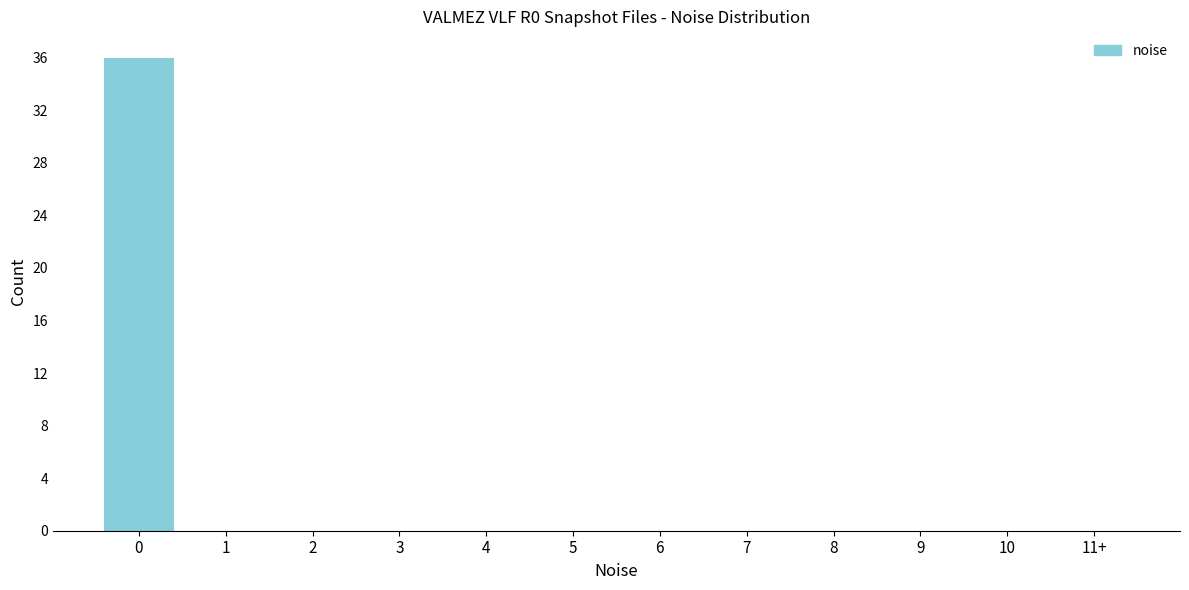

Reading left to right, transcribe all the data shown in this chart.

0=36	1=0	2=0	3=0	4=0	5=0	6=0	7=0	8=0	9=0	10=0	11+=0